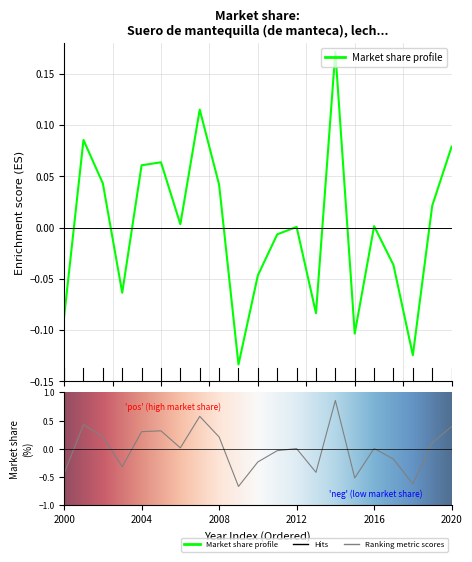

How many values are below 0?

9